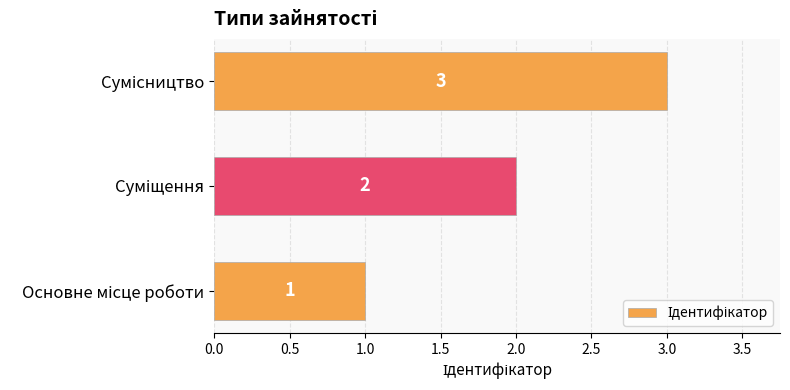

What is the average value?

2